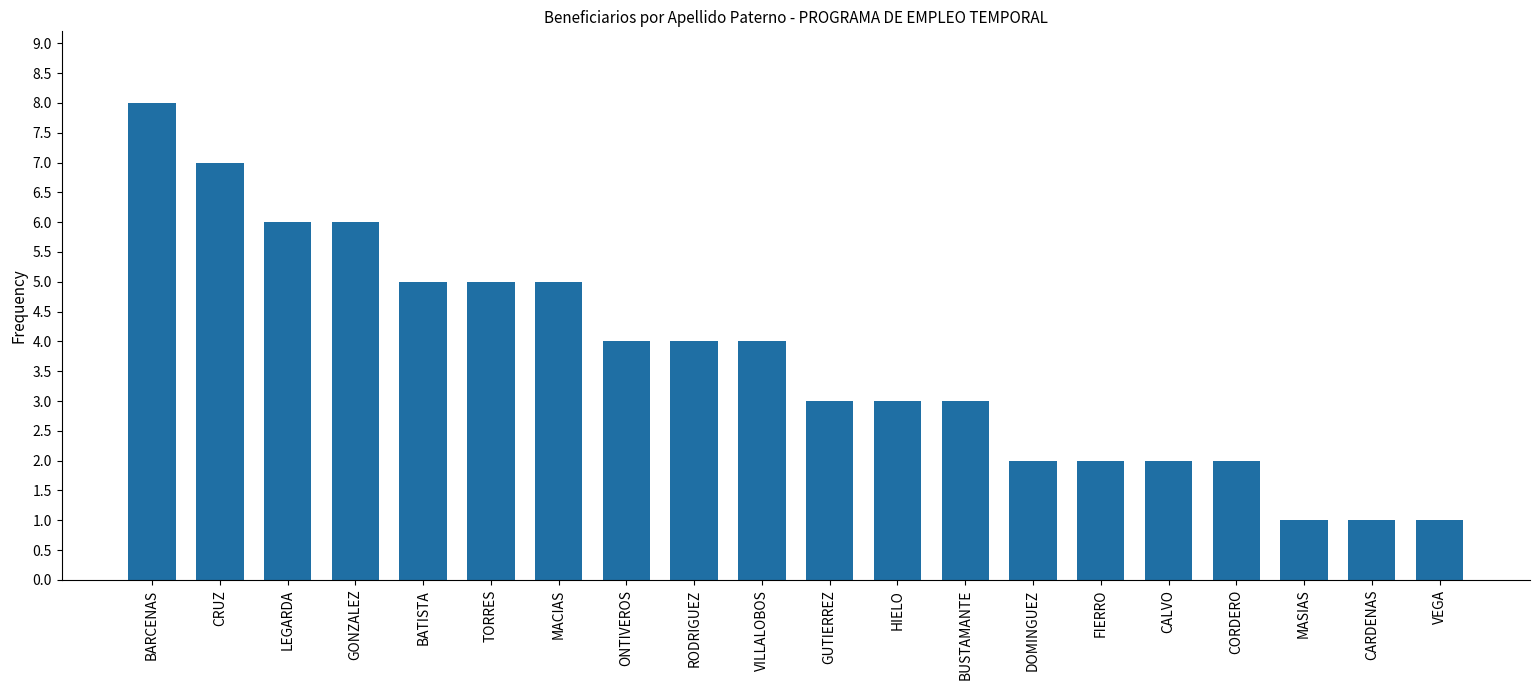

What value does the data have at MACIAS?

5